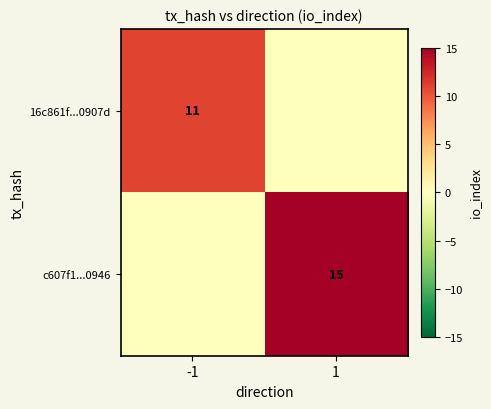

How many distinct data groups are displayed?

2